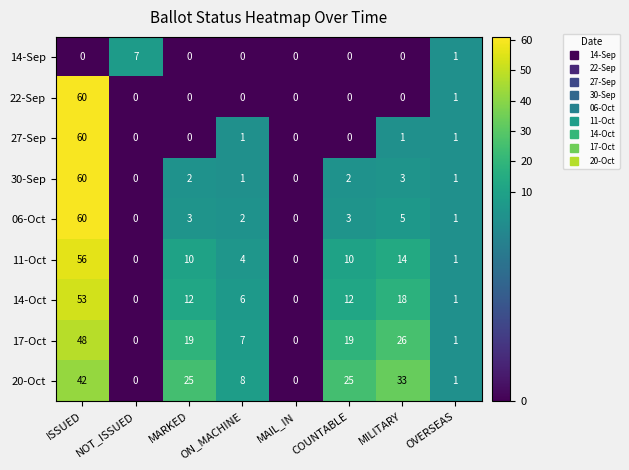

True or false: 20-Oct has a value of 2 at OVERSEAS.

False